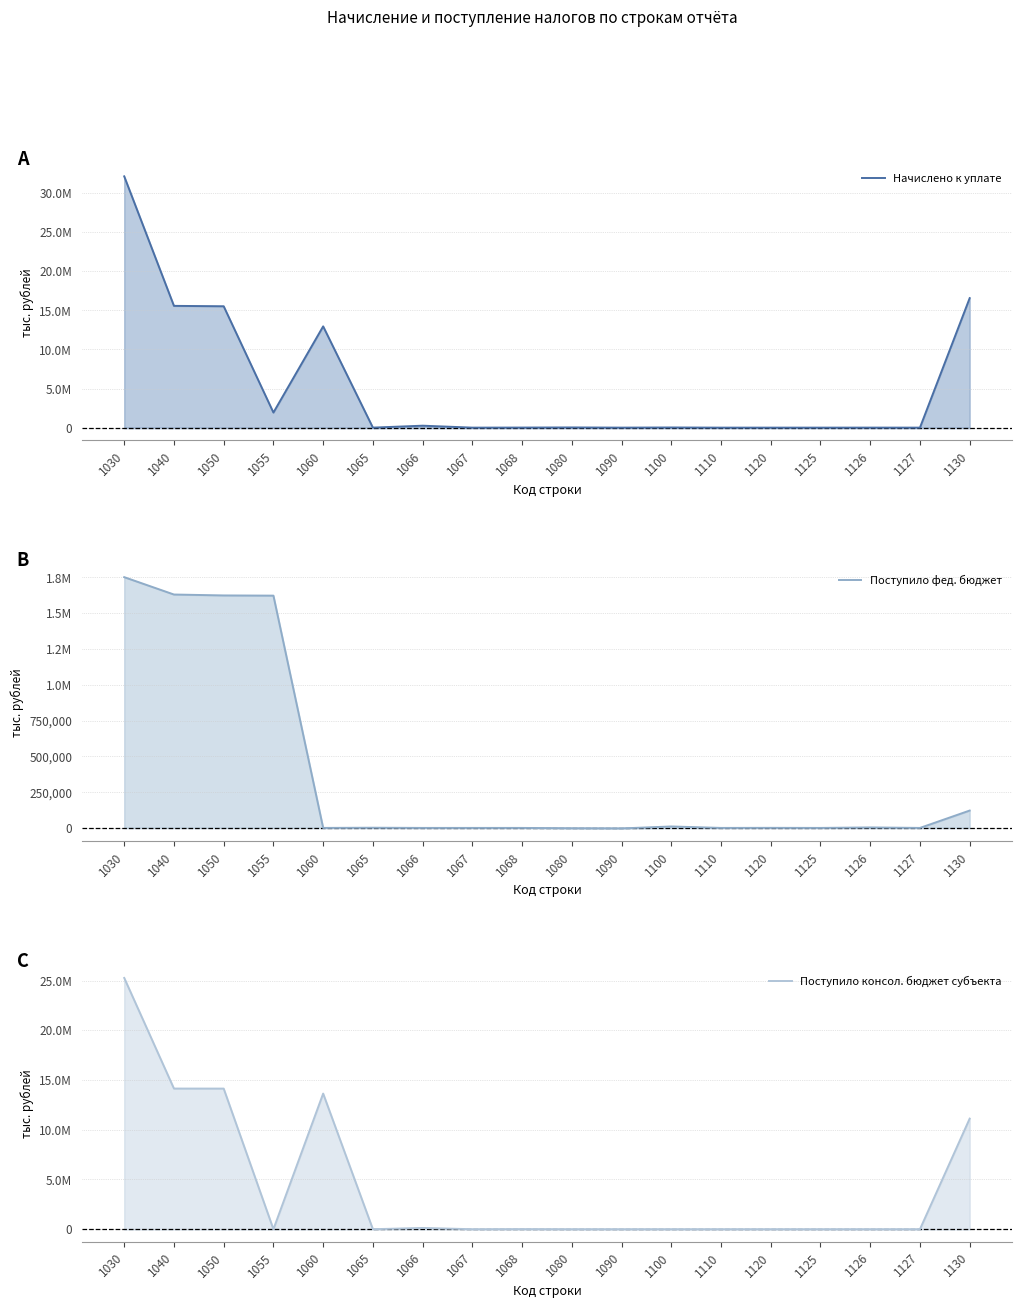

At which category is the sum across all series the highest?

1030